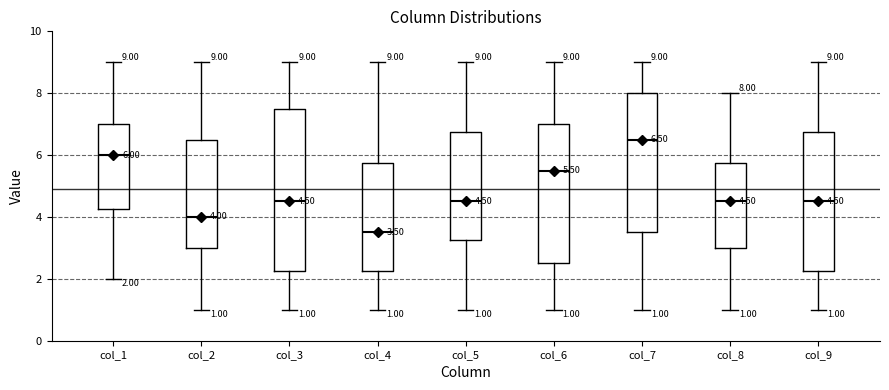

Which box's median line is the highest?

col_7